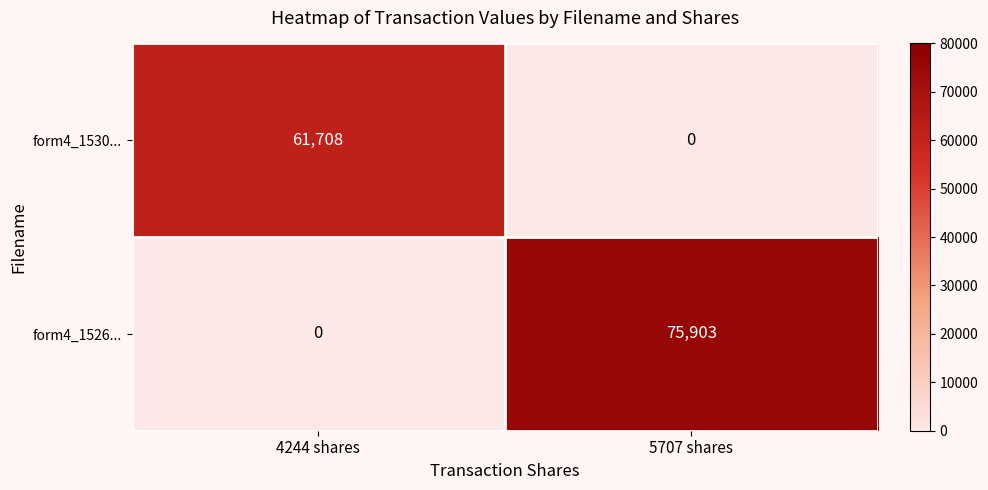

What is the highest value of the form4_1530... series?

61708